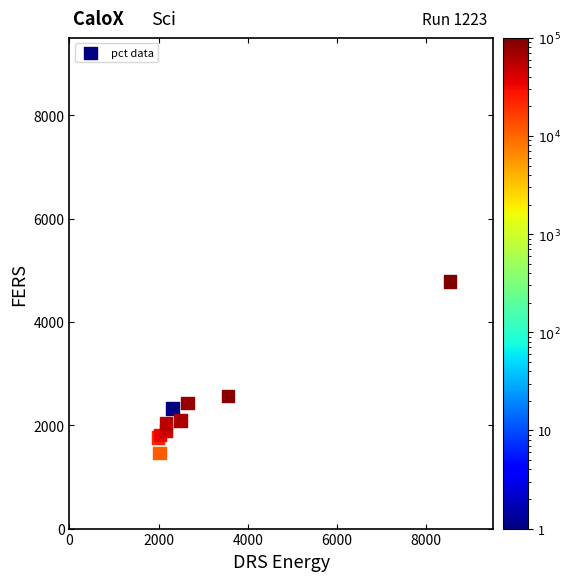

What Y value in the scatter plot is closest to 3124?

2571.5